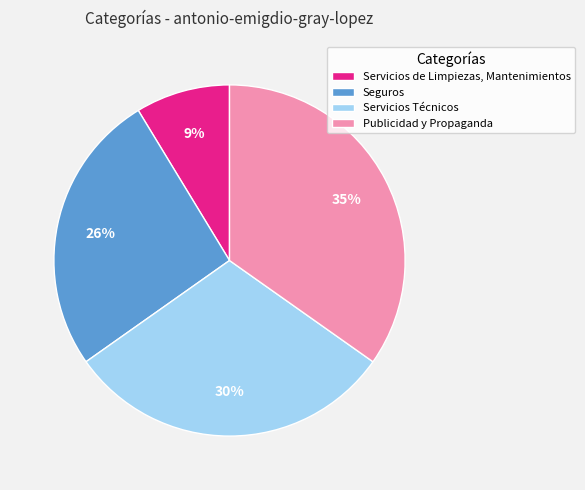

Count the number of slices in the pie.

4